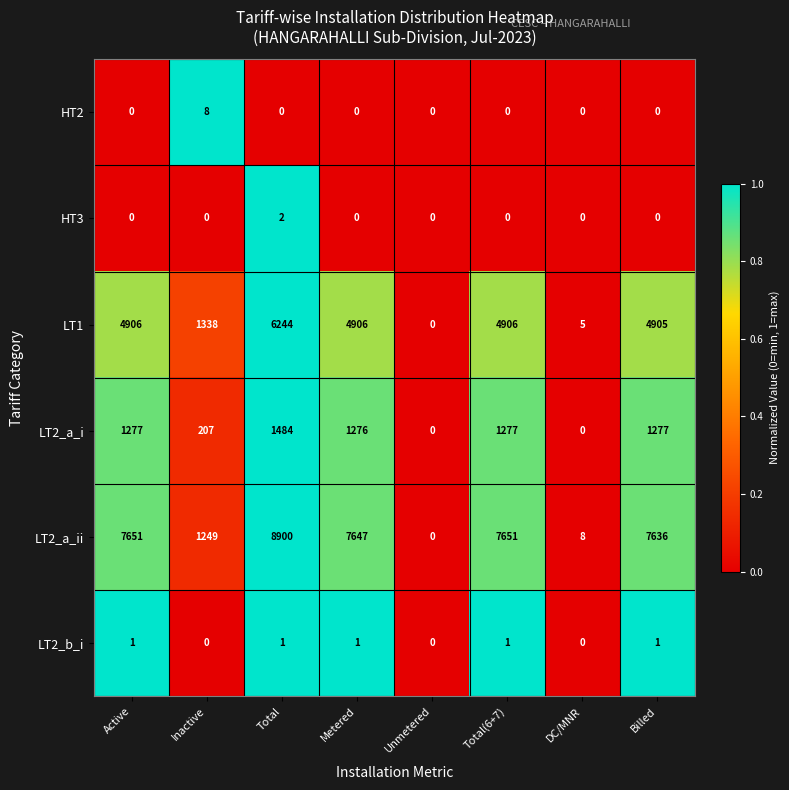

At which category is the sum across all series the highest?

Total